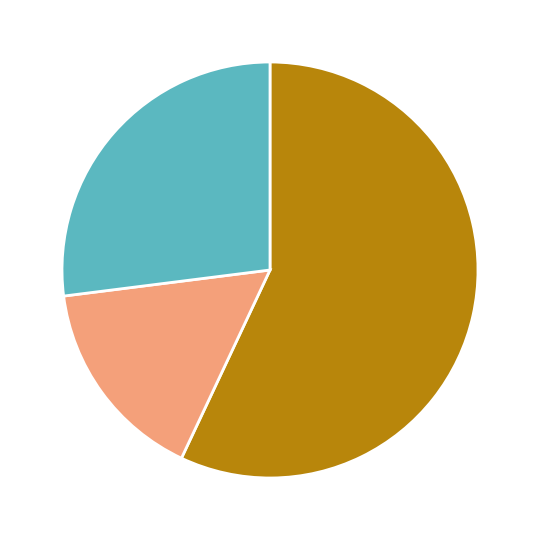

Is there any slice that represents more than half of the pie?

Yes